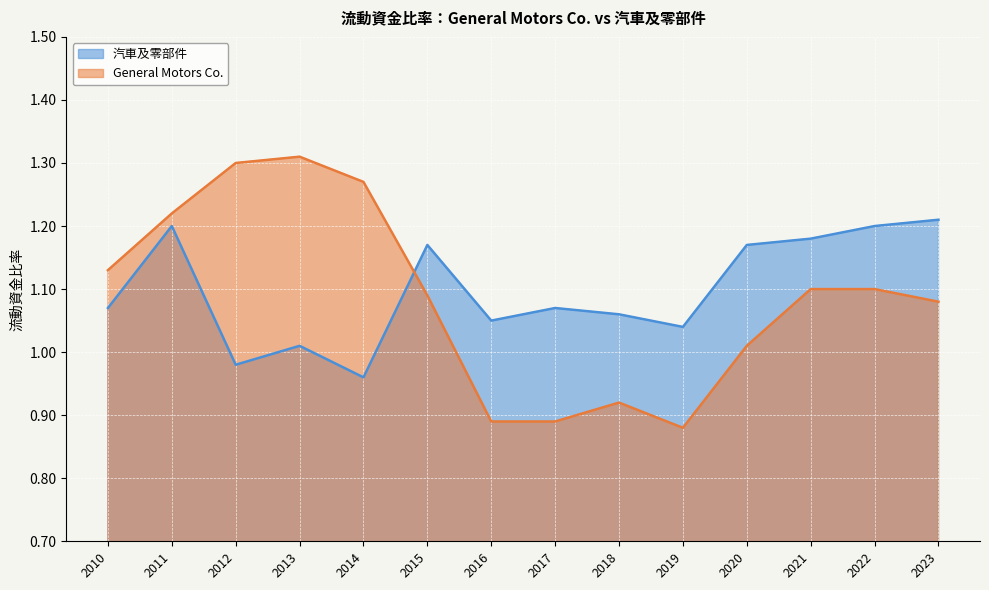

Is it true that 汽車及零部件 equals 1.0 at 2013?

True